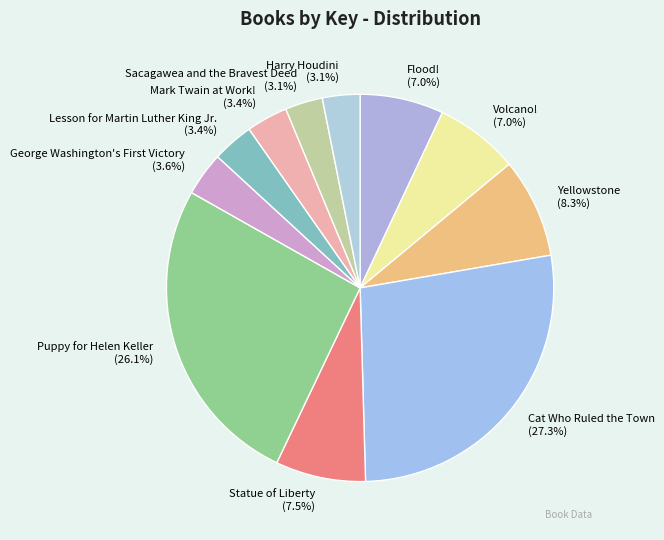

To the nearest percent, what is the average slice percentage?

9%